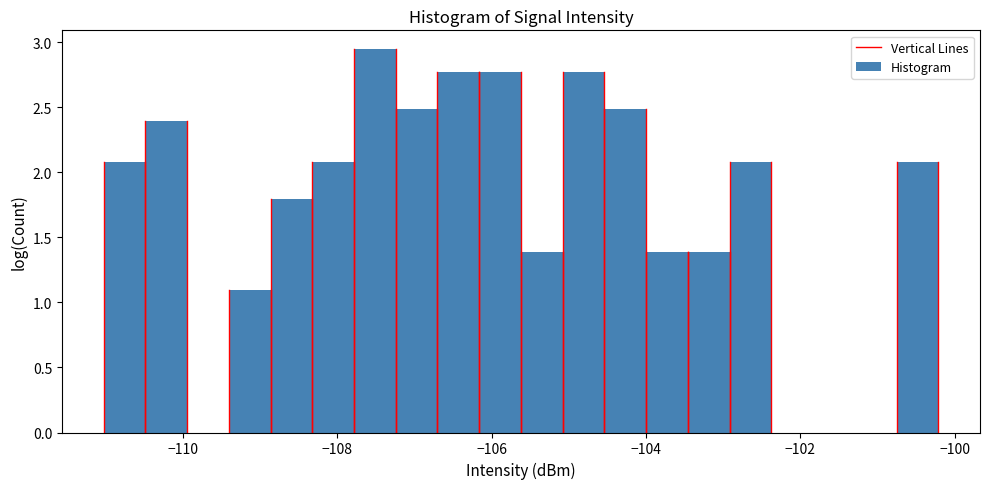

Read against the x-axis, roughly where is the centre of the tallest bar?

-107.6